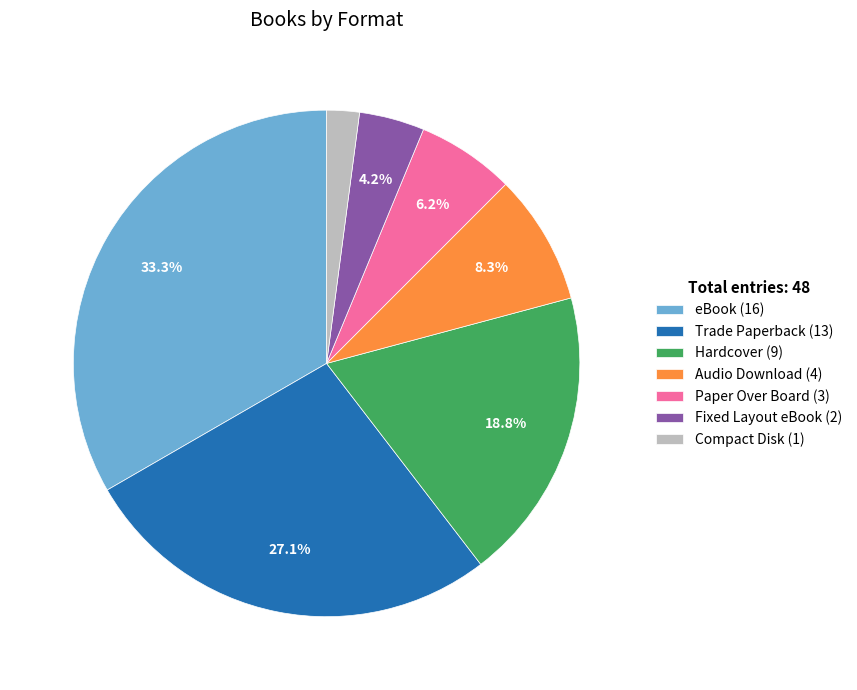

Which slice is the largest?

eBook